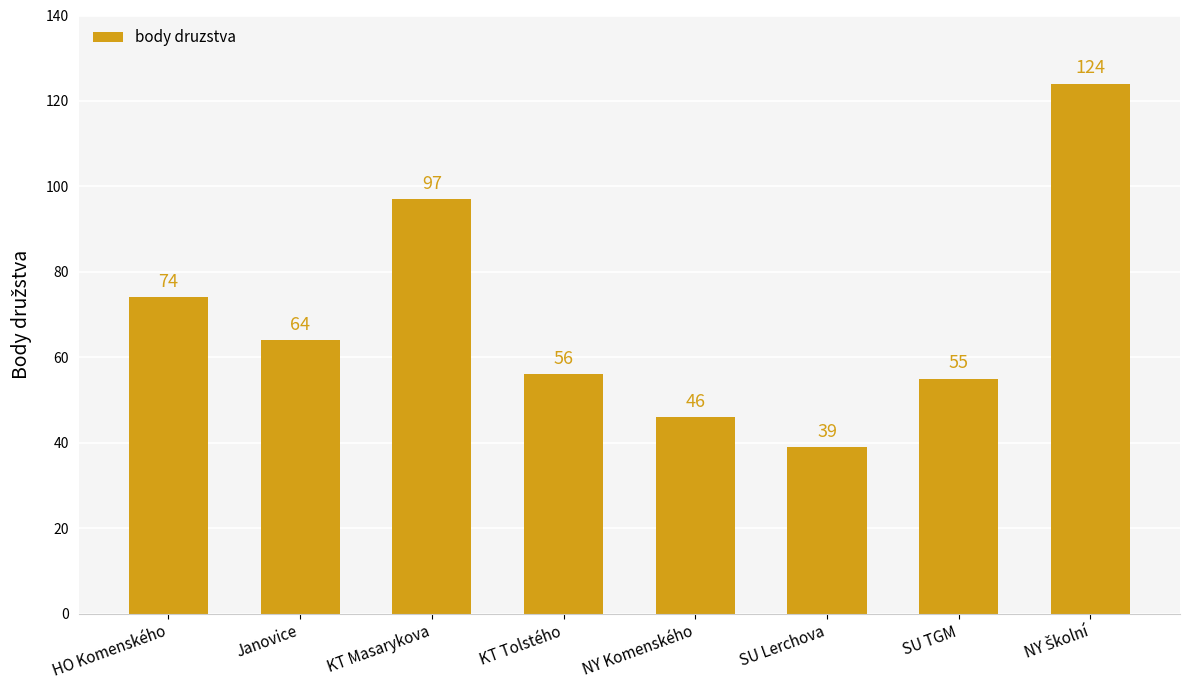

At which label does the data first exceed 64?

HO Komenského